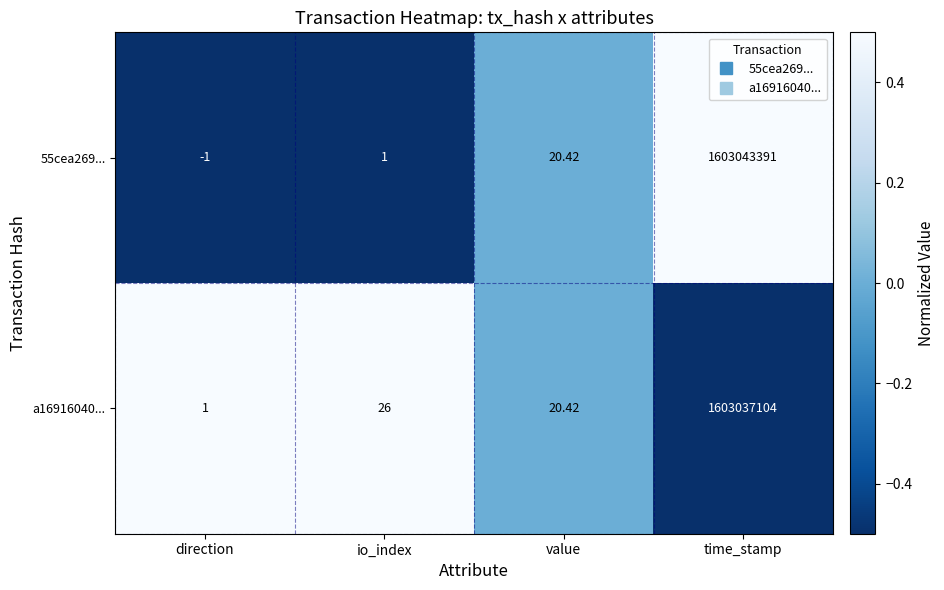

At which category does the chart reach its peak across all series?

time_stamp